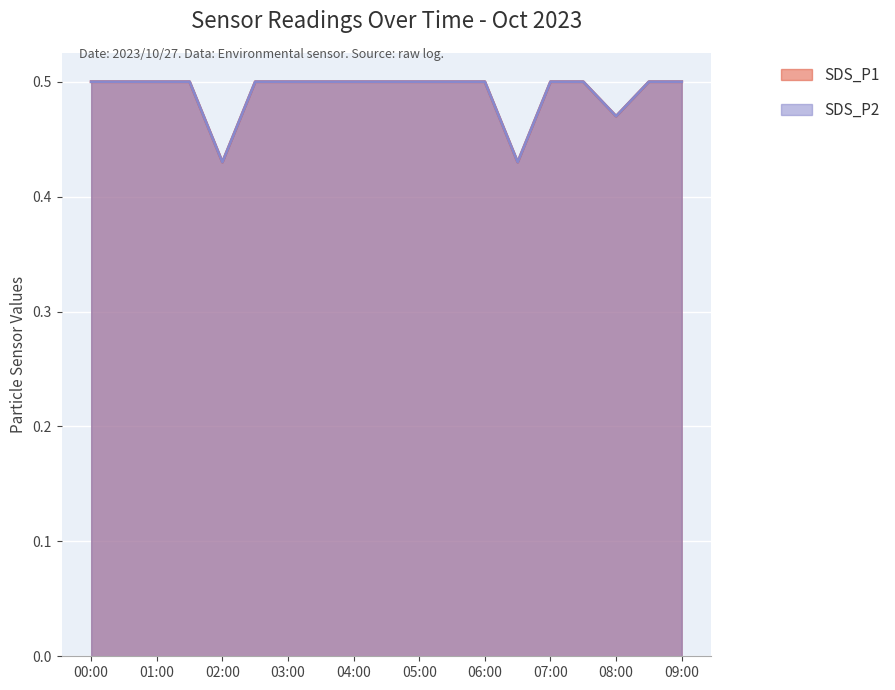

True or false: SDS_P2 and SDS_P1 cross at least once.

False